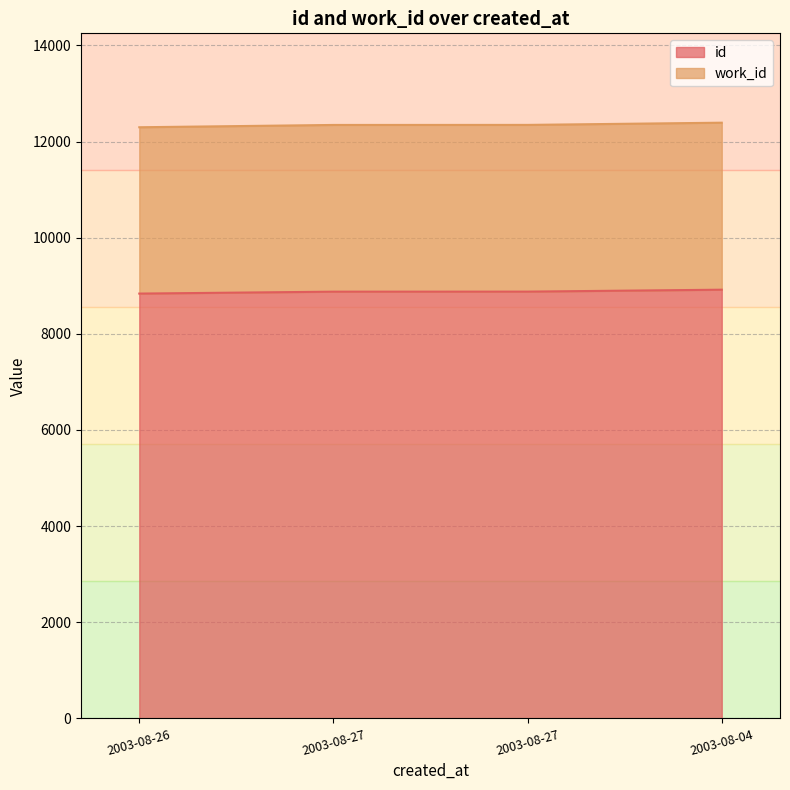

The value of id at 2003-08-04 is 5813. True or false?

False